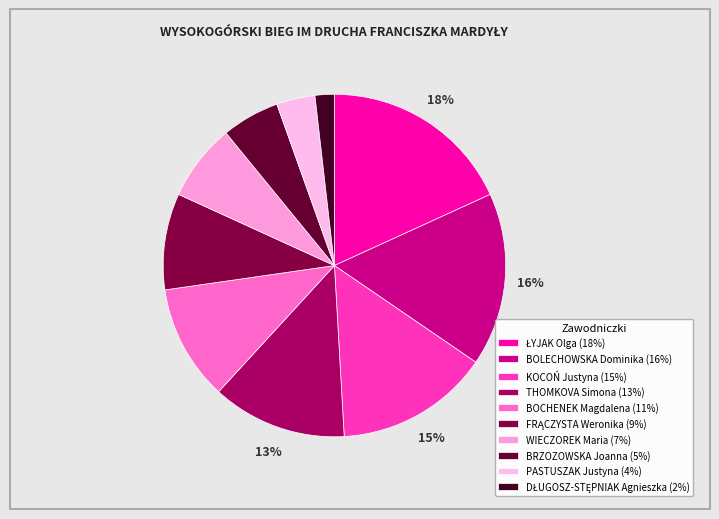

What is the largest slice in the pie chart?

ŁYJAK Olga